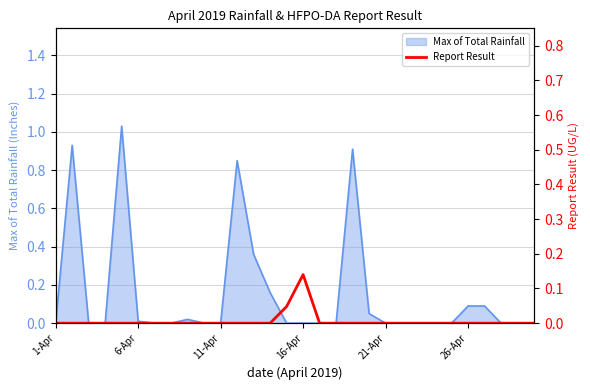

What is the sum of the values at 11-Apr and 16-Apr?

0.1